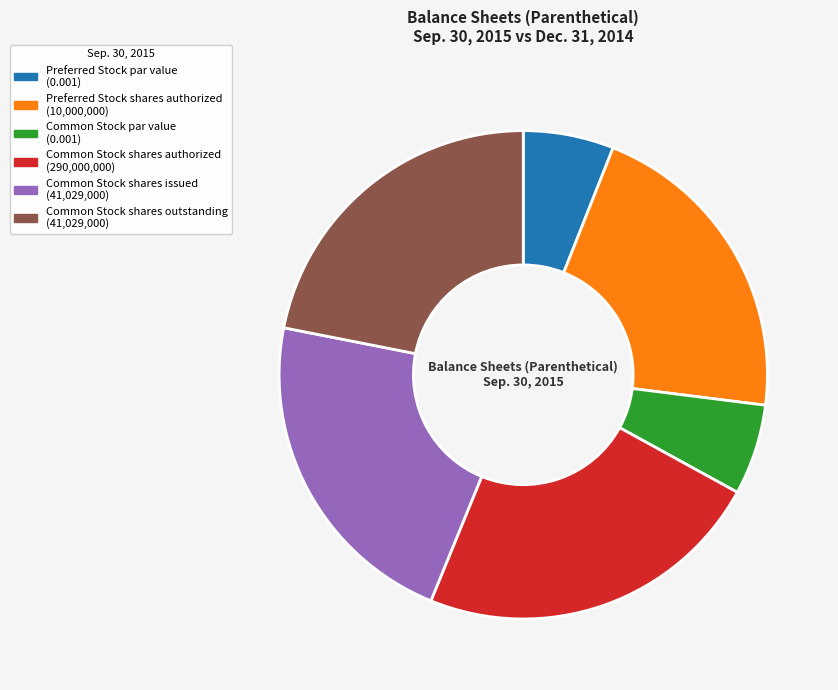

Is there any slice that represents more than half of the pie?

No